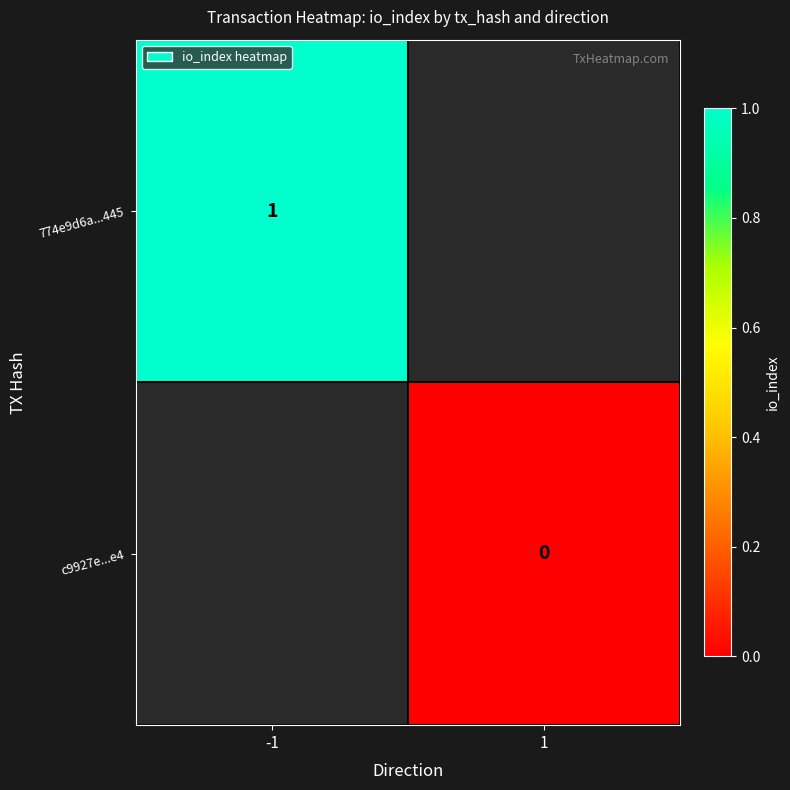

How many categories are shown in the chart?

2